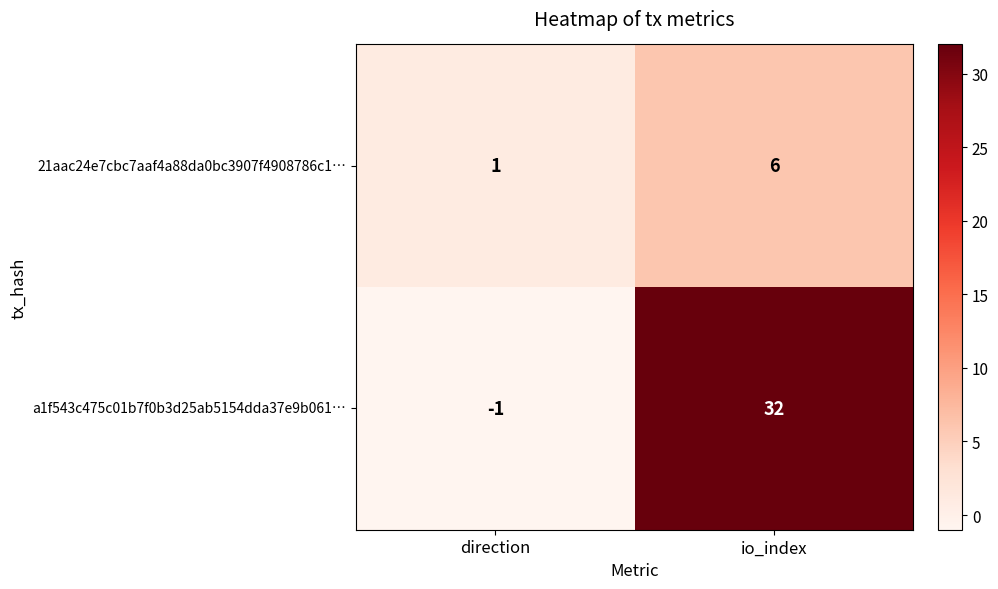

What is the difference between the 21aac24e7cbc7aaf4a88da0bc3907f4908786c1… values at direction and io_index?

5